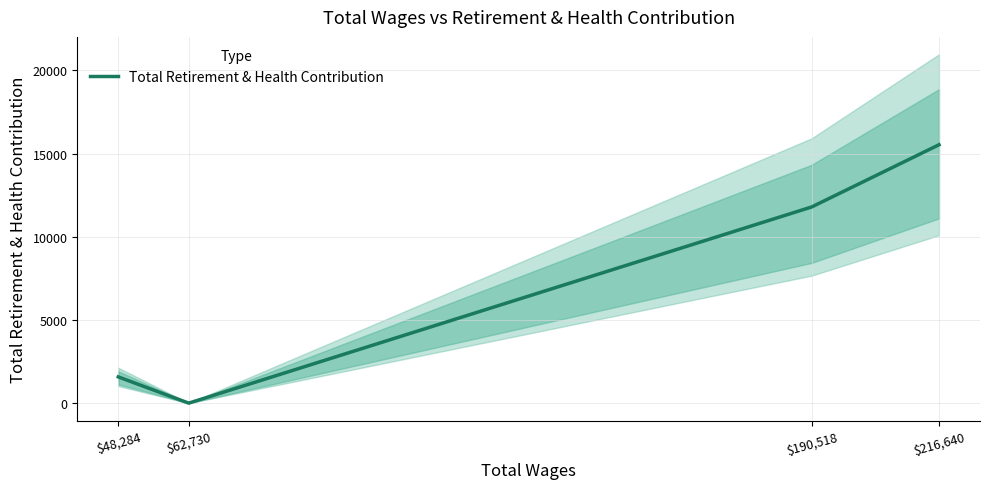

How many values are above zero?

3